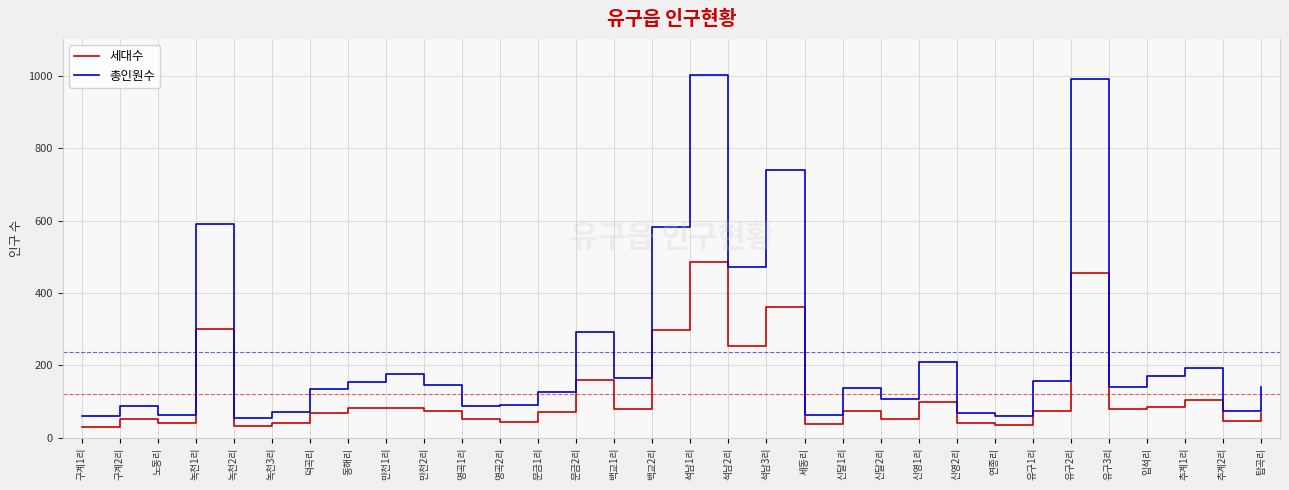

True or false: 총인원수 and 세대수 cross at least once.

False